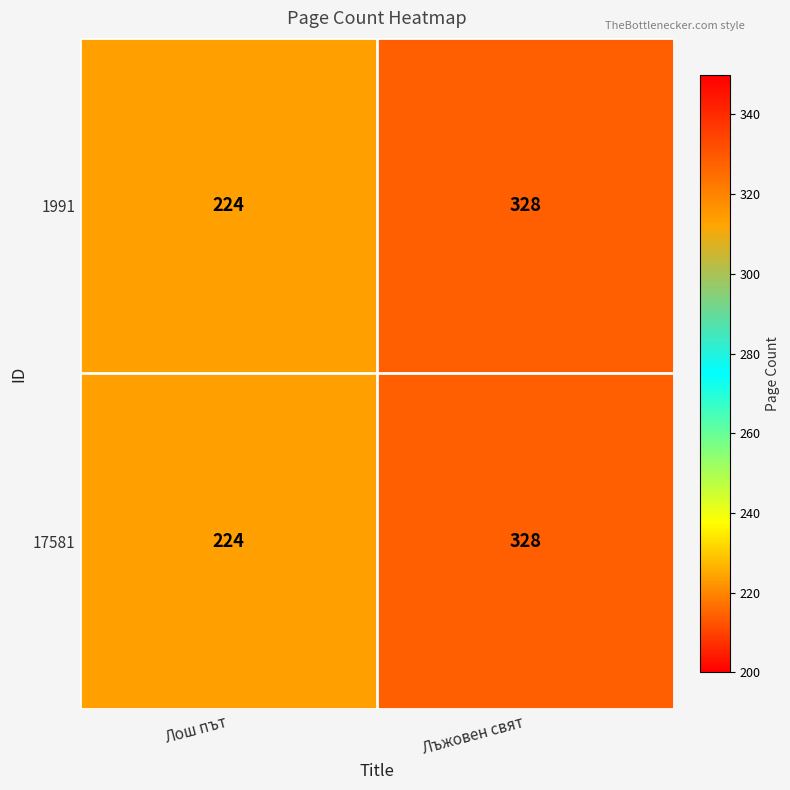

What is the total value across all series at Лош път?

448